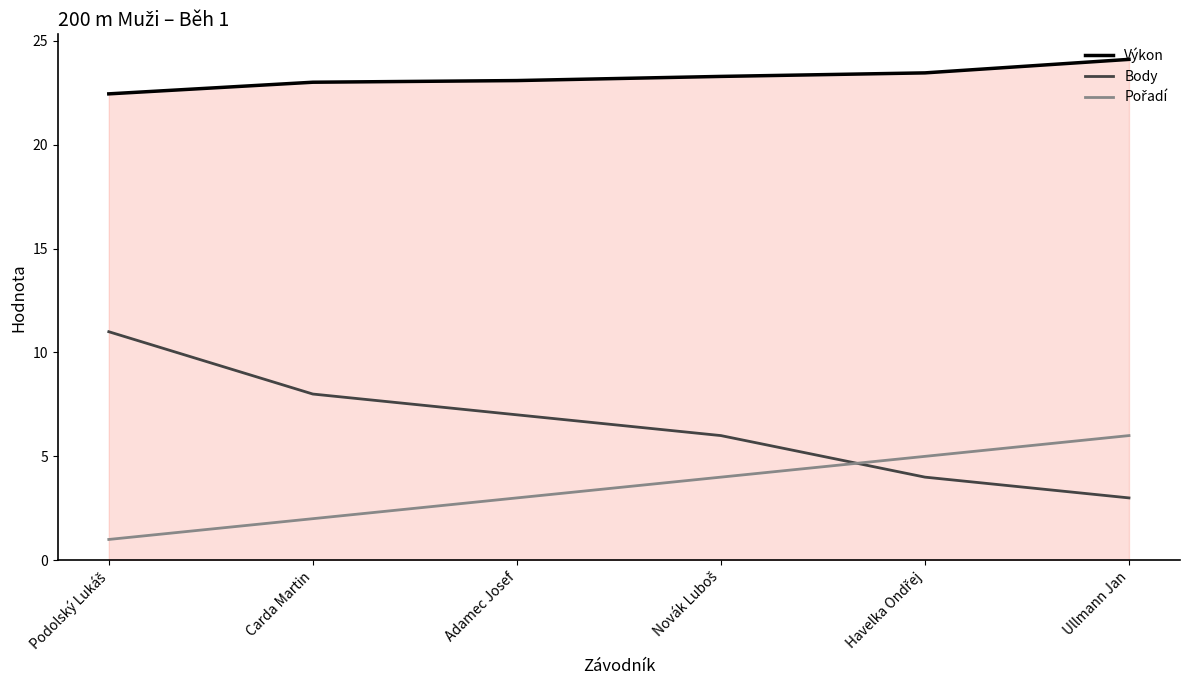

True or false: Body and Výkon intersect in this chart.

False